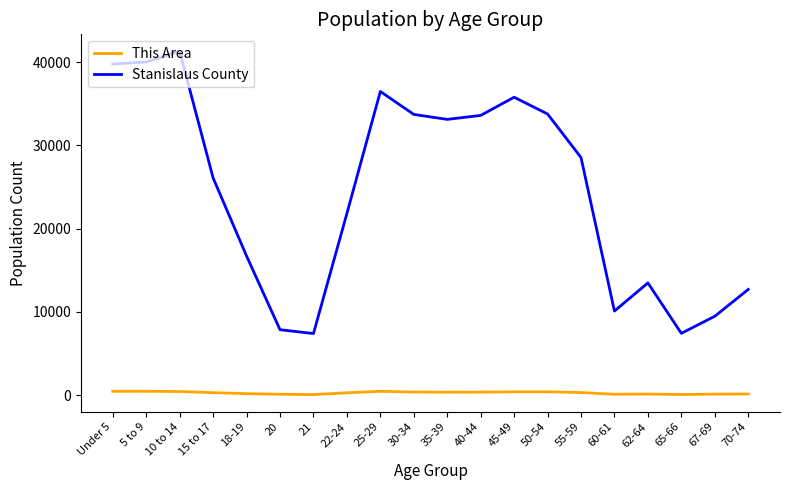

What is the difference between the maximum and minimum values in the Stanislaus County series?

33863